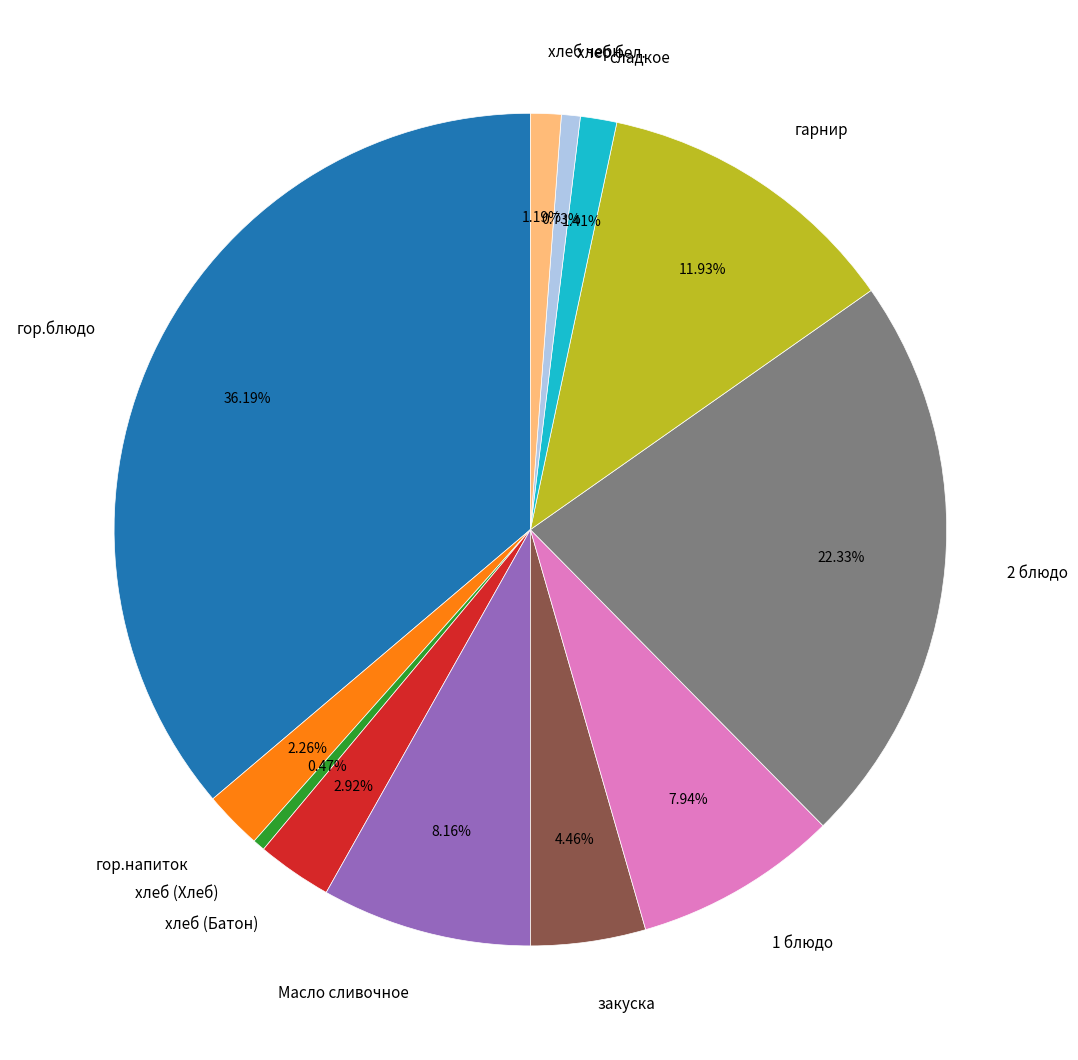

Does гарнир account for over 50% of the chart?

No